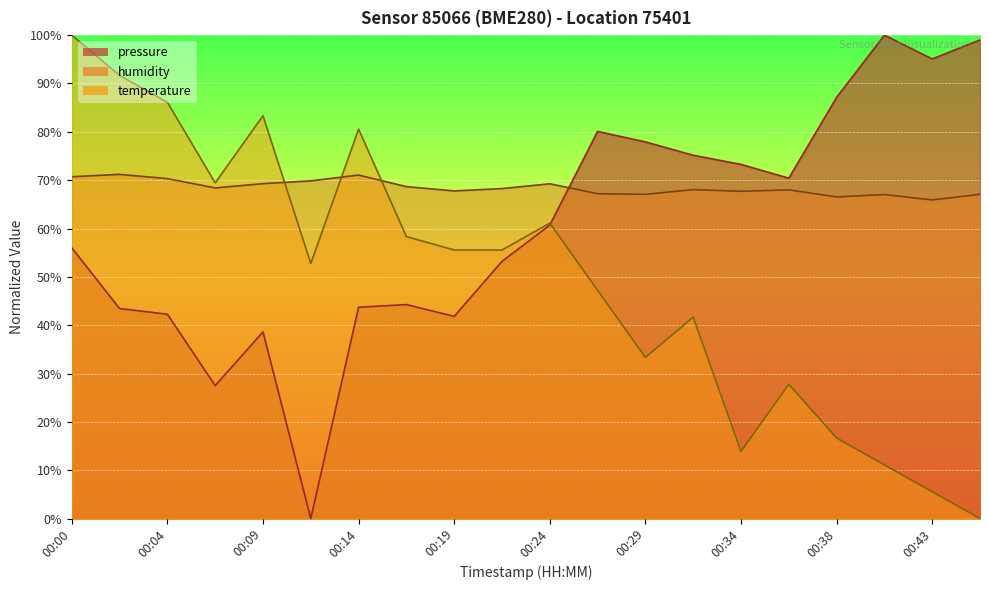

After their last crossing, which series has the higher values: humidity or temperature?

humidity